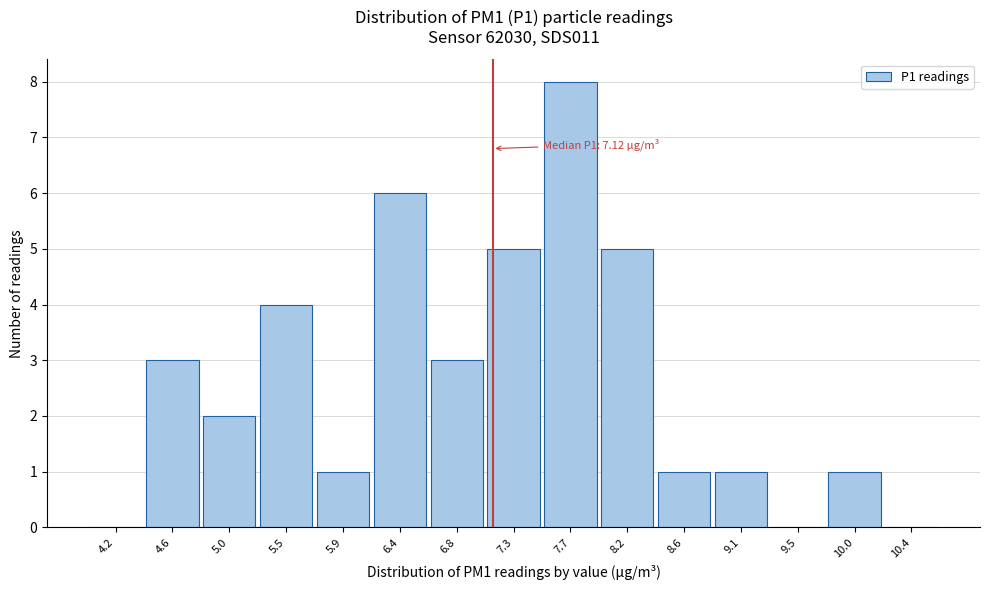

Which range on the x-axis has the tallest bar?

7.50 to 7.95